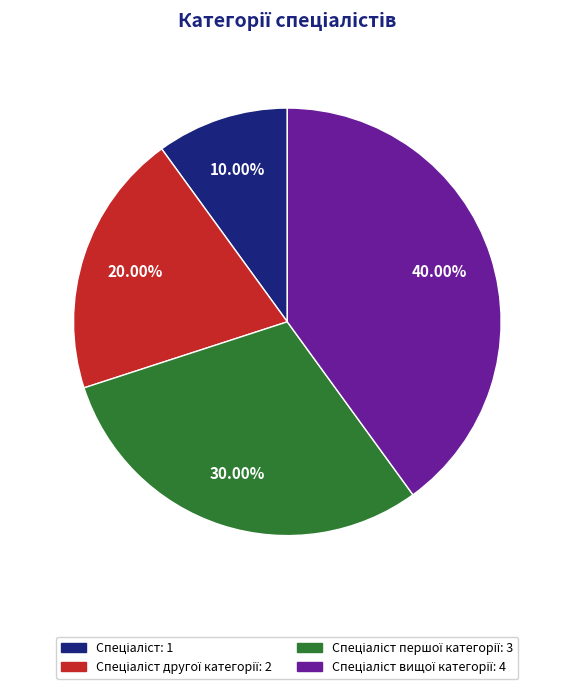

How many slices are in this pie chart?

4